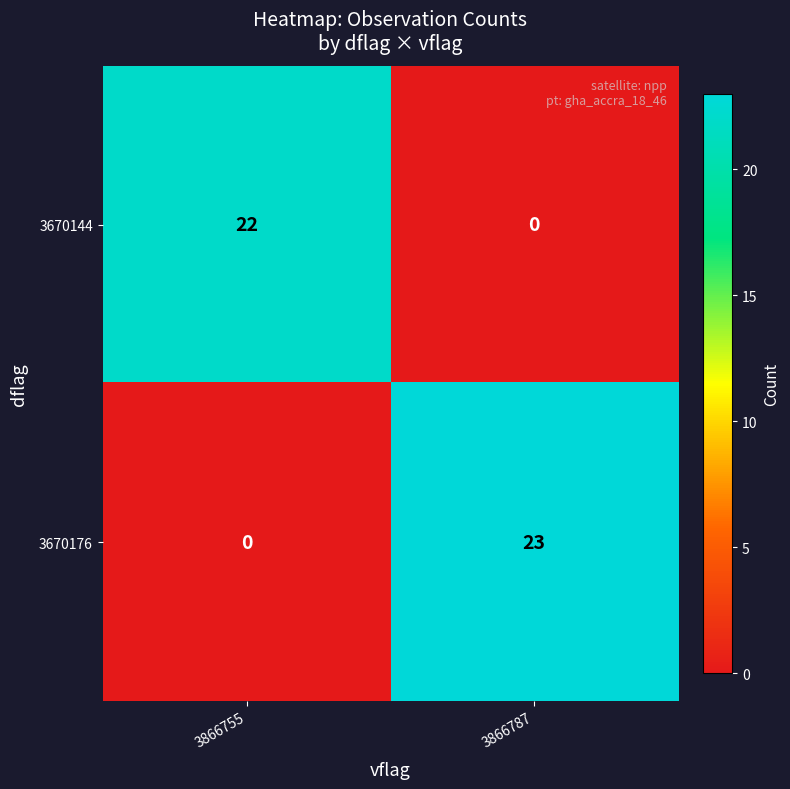

Between 3866755 and 3866787, which series saw the biggest shift?

3670176